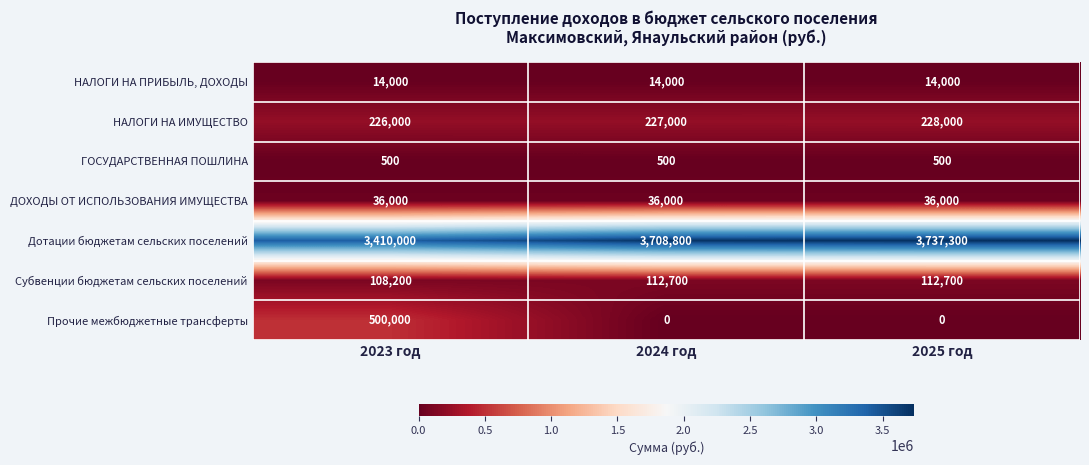

Is it true that Прочие межбюджетные трансферты equals 0 at 2025 год?

True